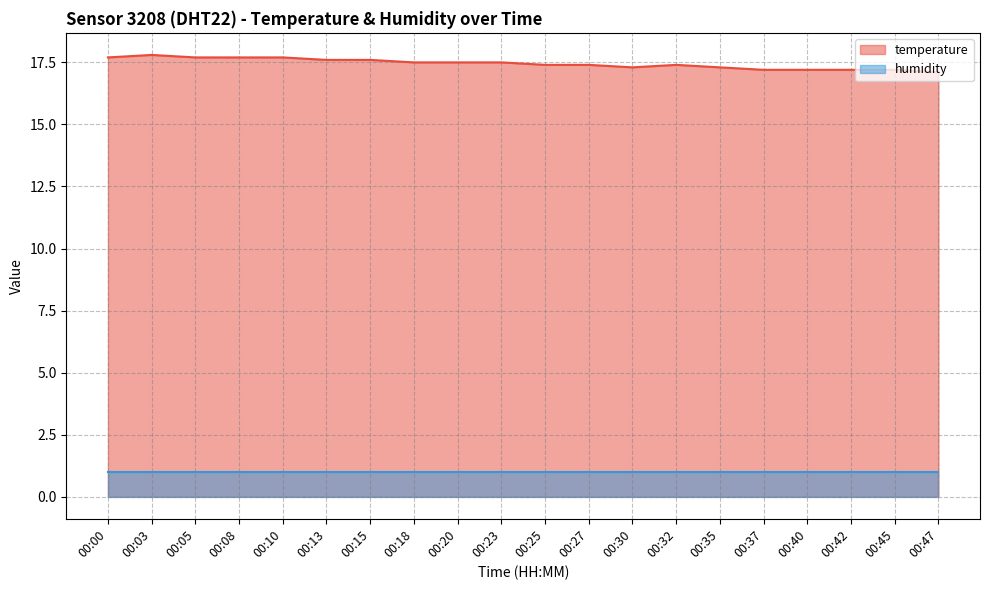

At which category does the data reach its first local peak?

00:03